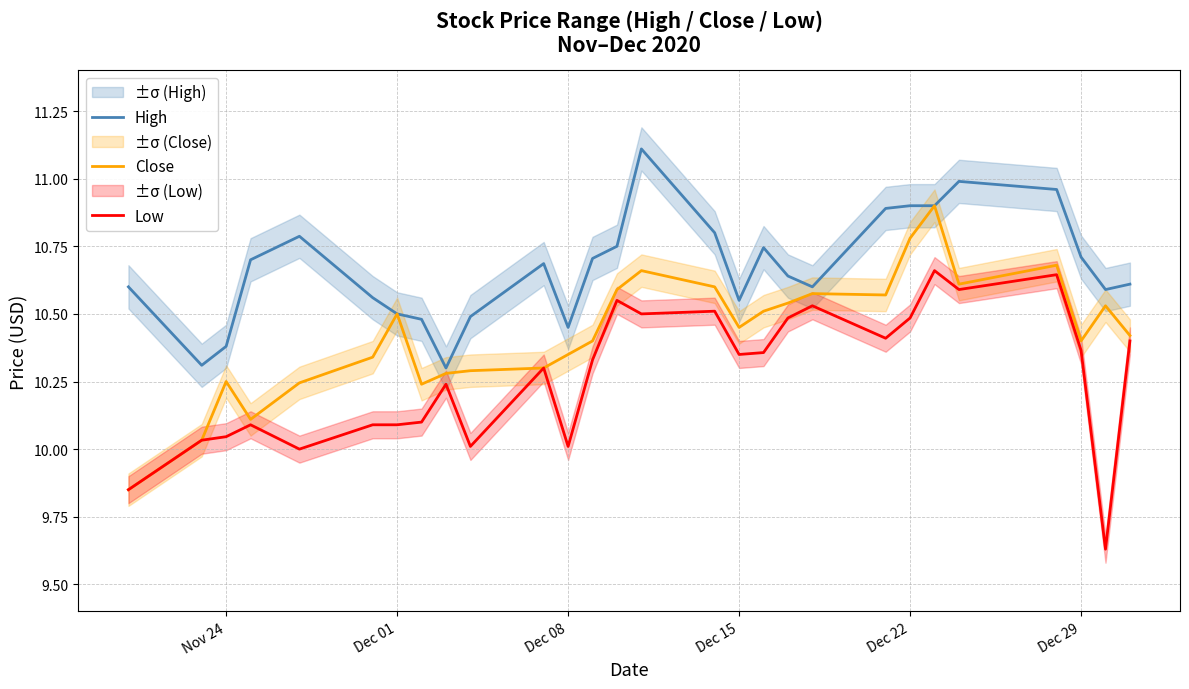

What are all the series names shown in the legend?

High, Close, Low